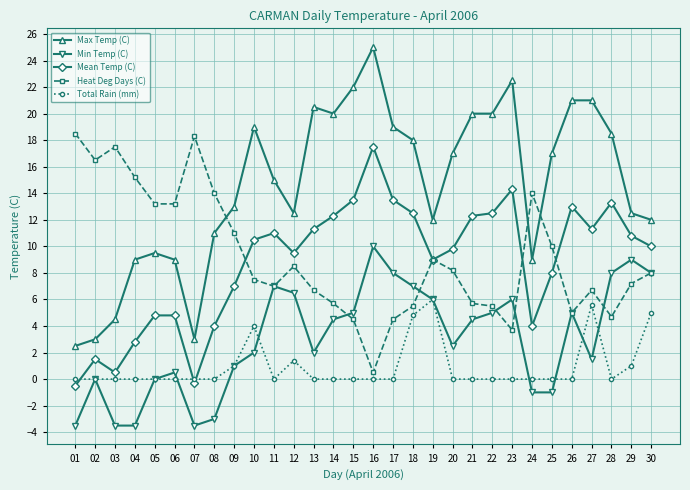

How many data points does each series have?

30